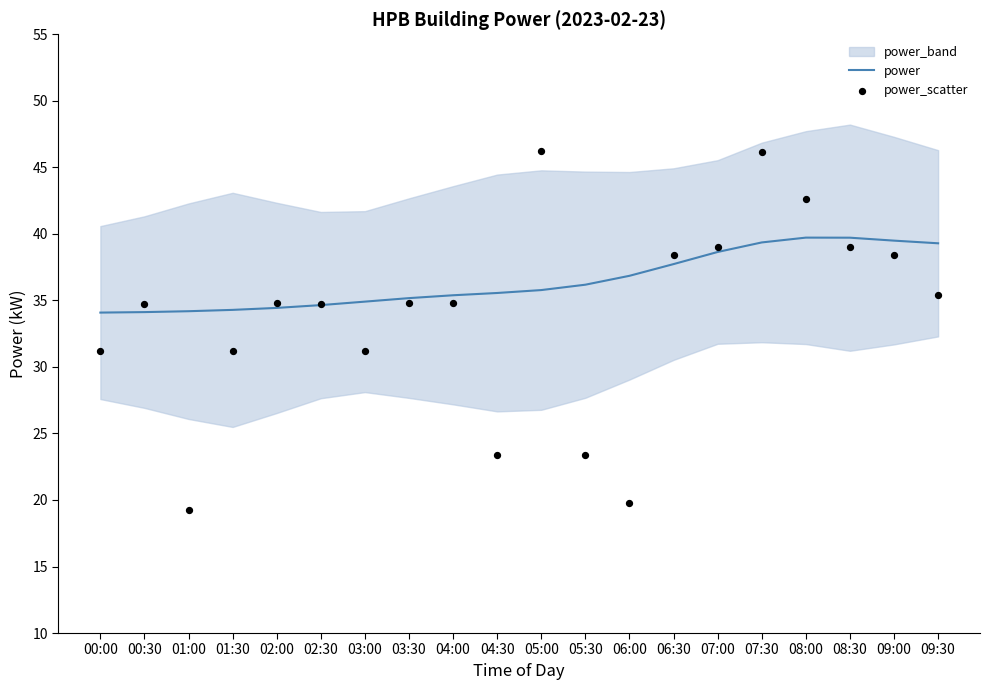

Which series reaches the minimum Y coordinate?

power_scatter